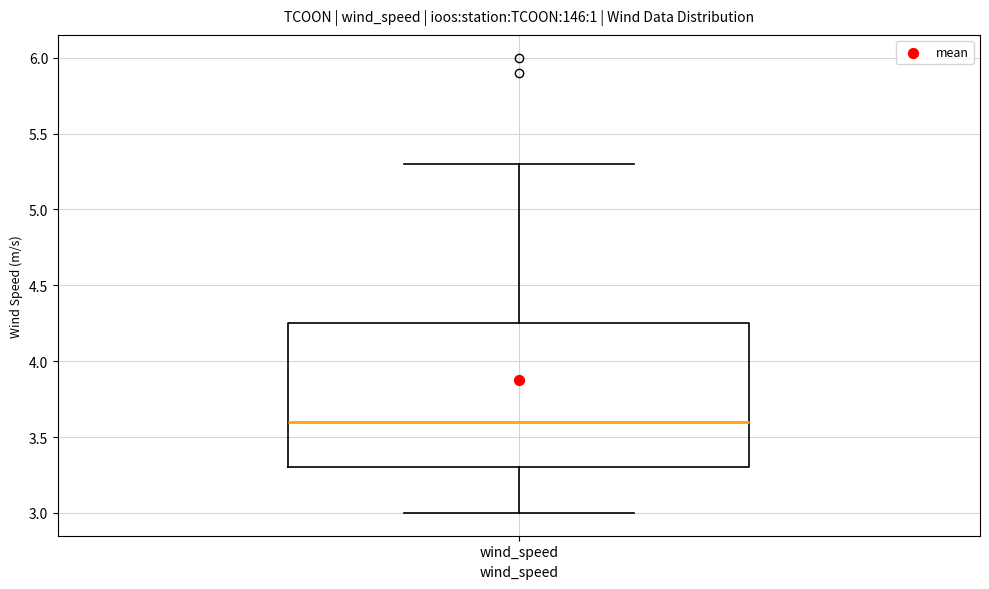

Where does the upper whisker of the box for wind_speed end on the y-axis? The values are not printed on the chart, so give them approximately, as read against the axis.

5.30